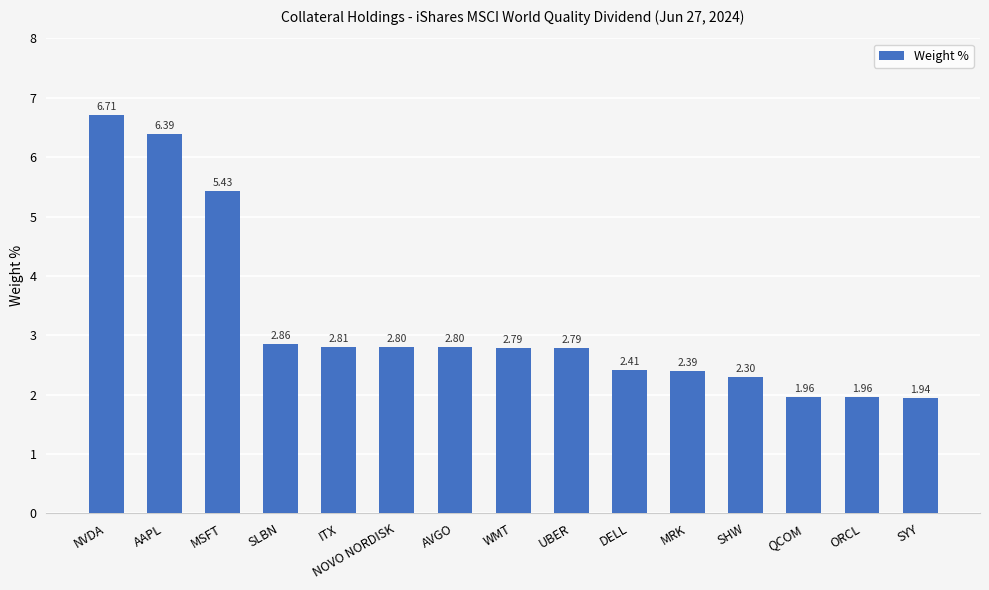

What is the sum of all values?

48.3